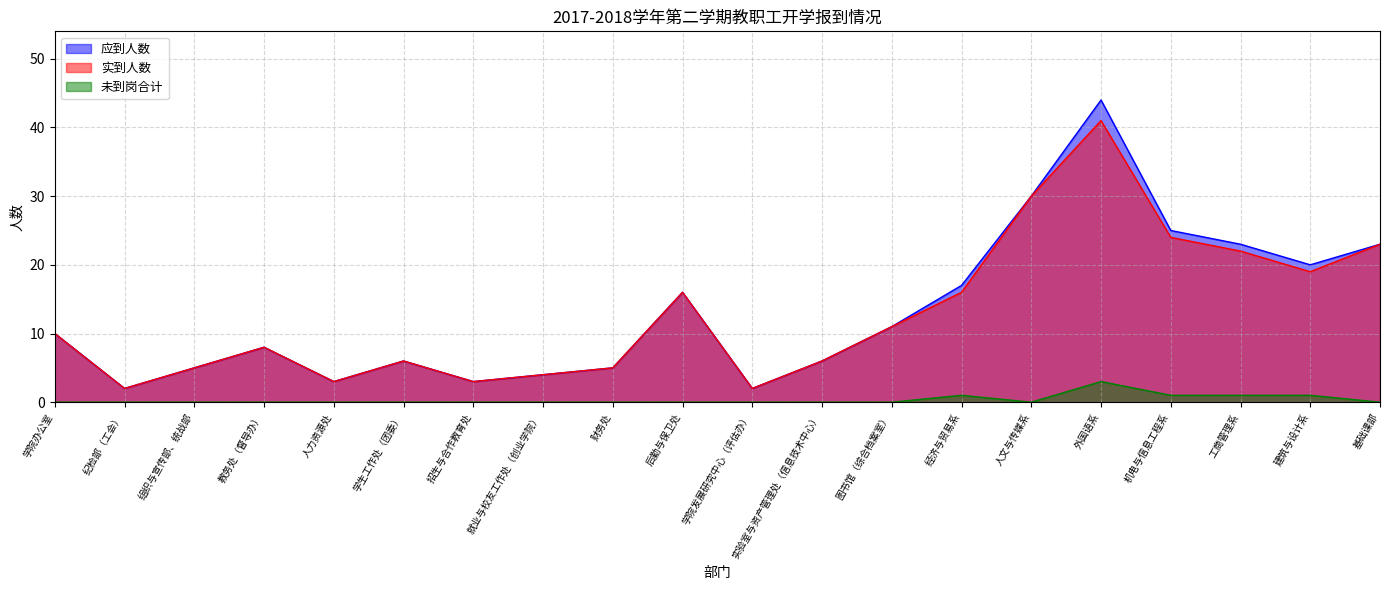

What is the value of the 应到人数 point at the 18th from the left?

23